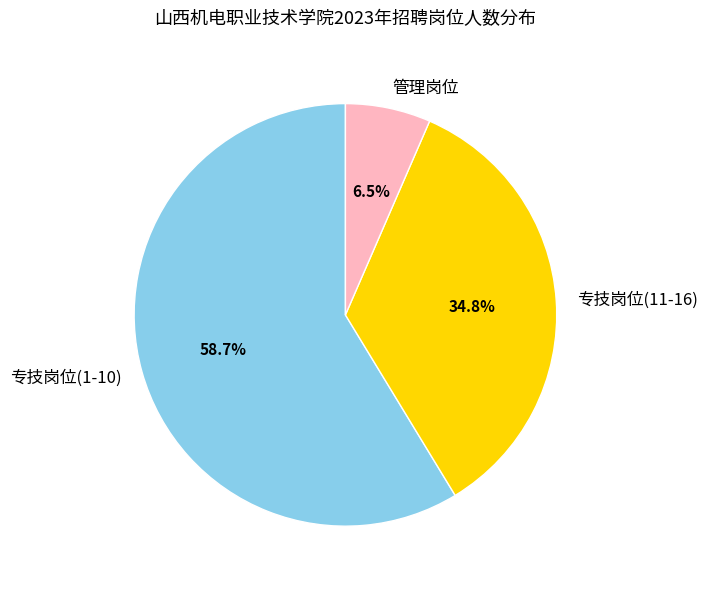

What is the ratio of the value at 专技岗位(1-10) to the value at 管理岗位?

9.0